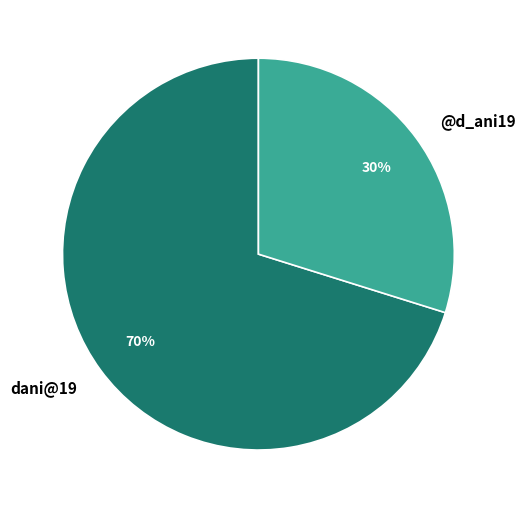

What is the ratio of the value at @d_ani19 to the value at dani@19?

0.4